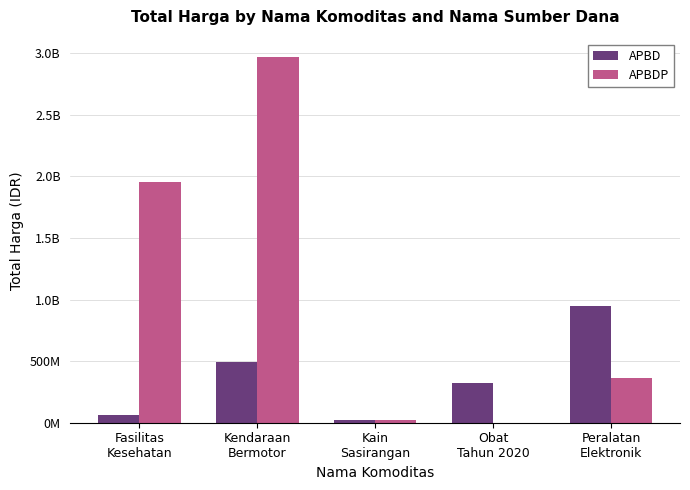

What are all the series names shown in the legend?

APBD, APBDP